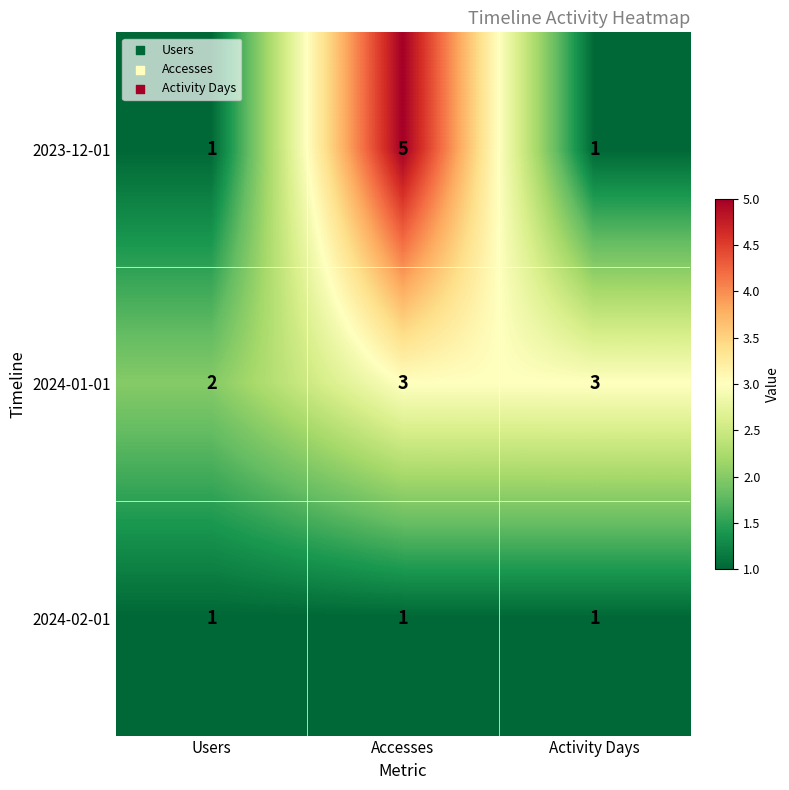

At which label is 2024-01-01 closest to 2?

Users